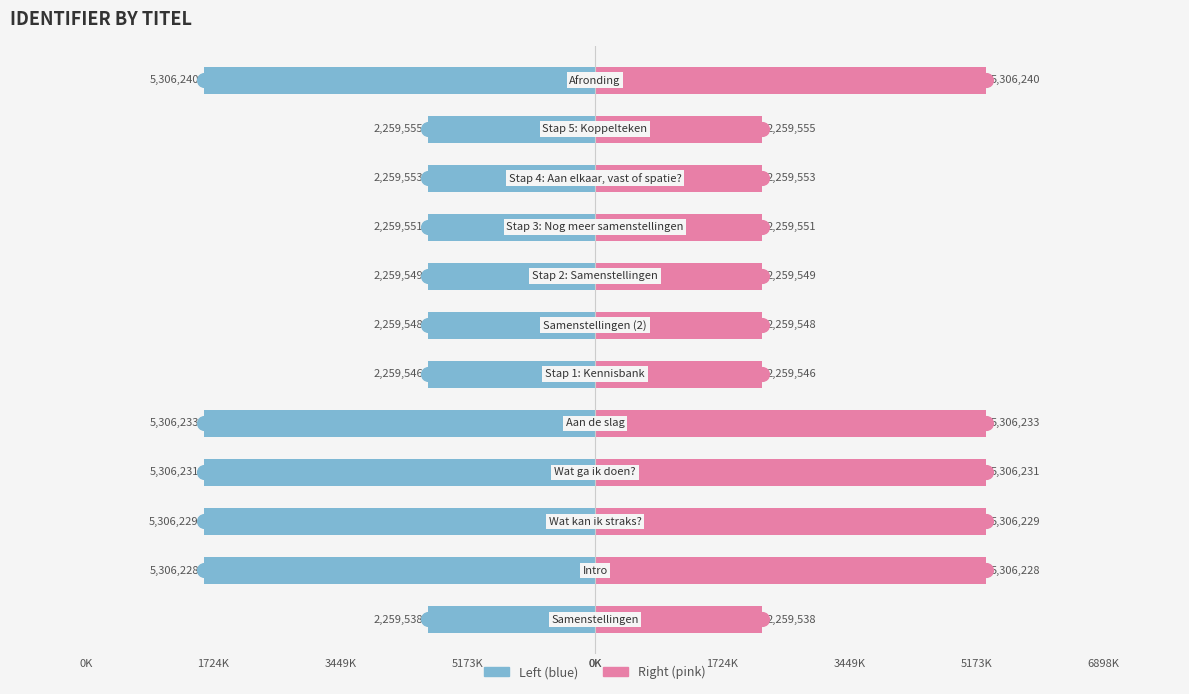

How many bars are there in total?

24